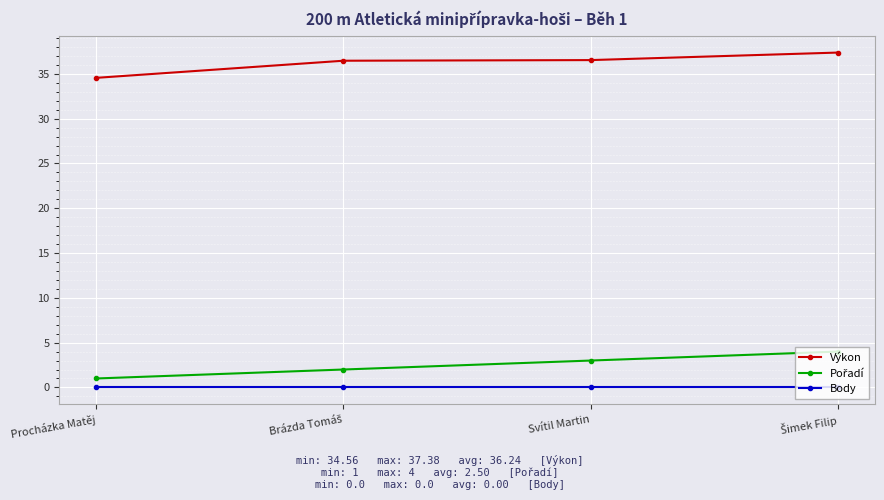

How many categories are shown in the chart?

4